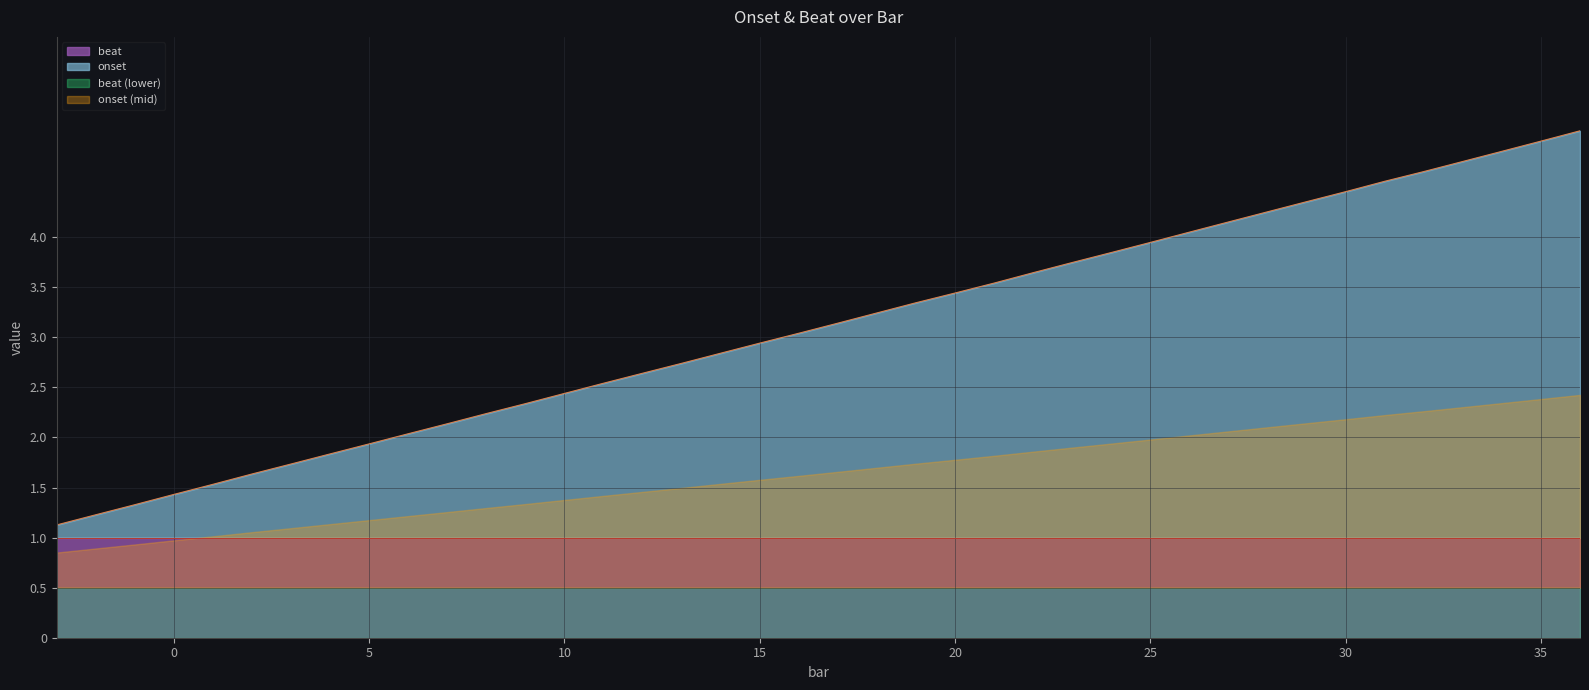

What is the sum of all values?

123.7